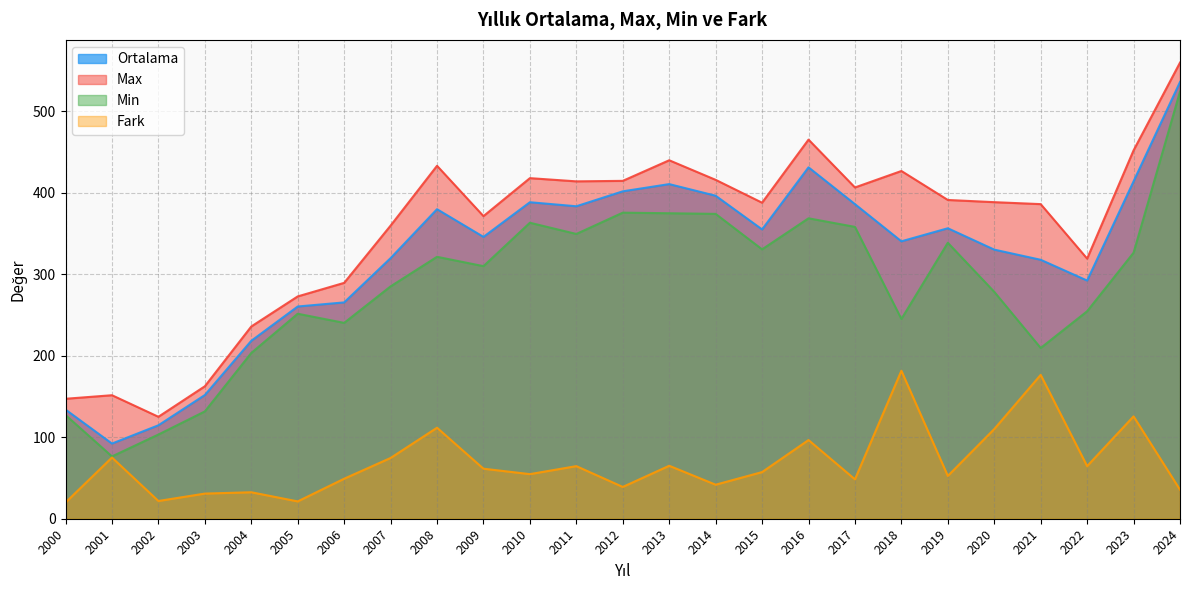

True or false: Fark and Ortalama intersect in this chart.

False